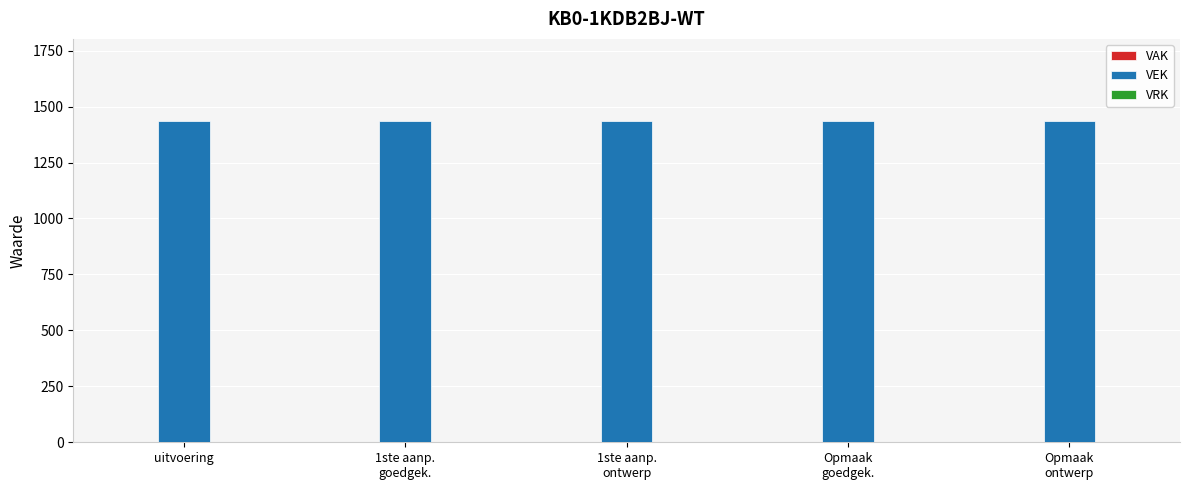

At Opmaak
goedgek., list the series in order from smallest to largest.

VAK, VRK, VEK